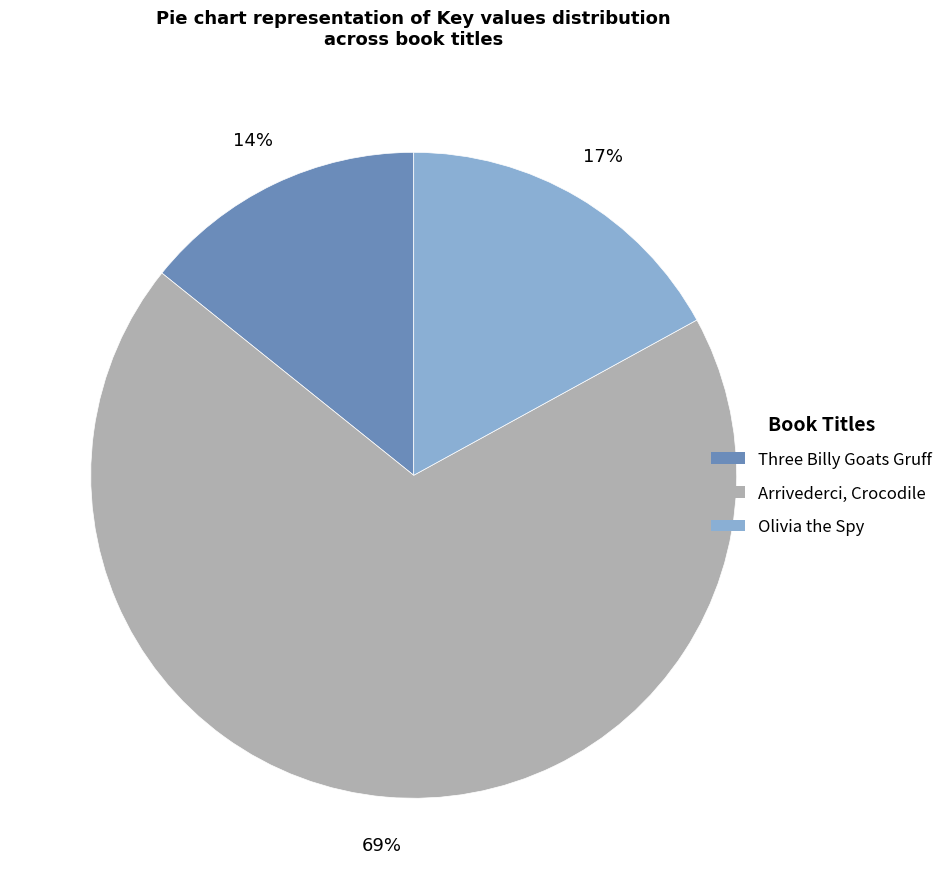

What is the largest slice in the pie chart?

Arrivederci, Crocodile